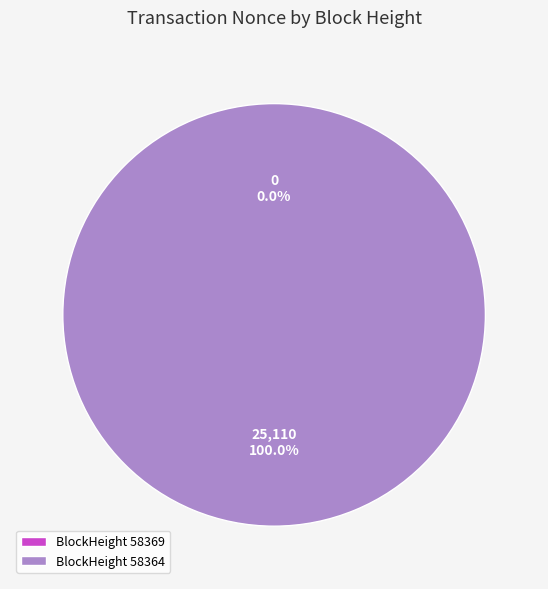

Is 58369 the majority of the pie?

No